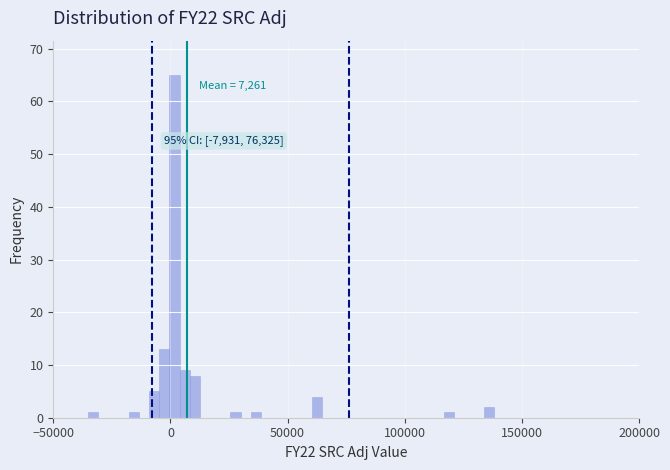

Read against the x-axis, roughly where is the centre of the tallest bar?

0